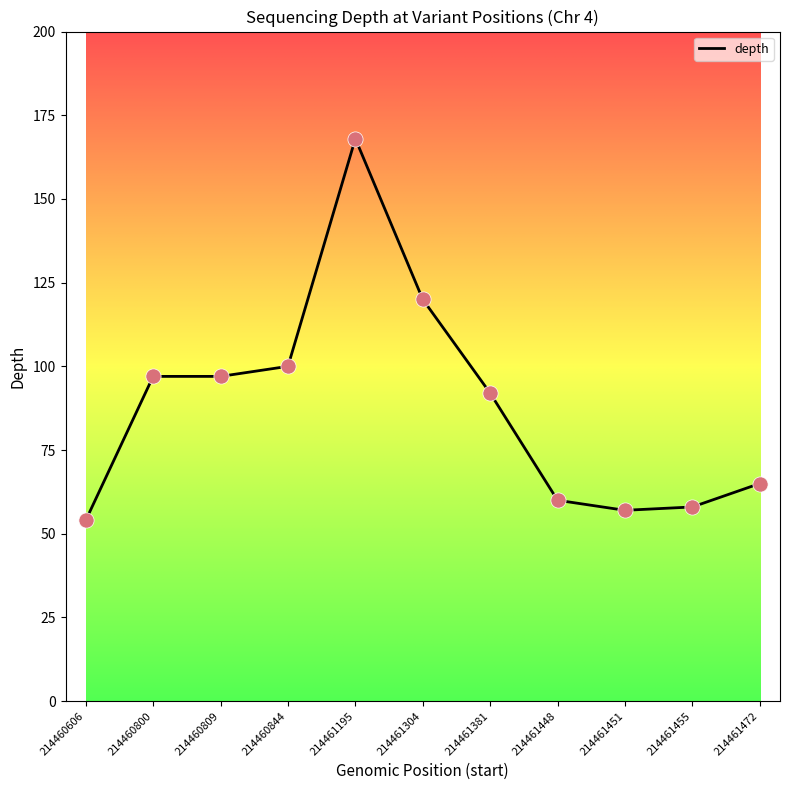

What is the ratio of the value at 214460809 to the value at 214460844?

1.0